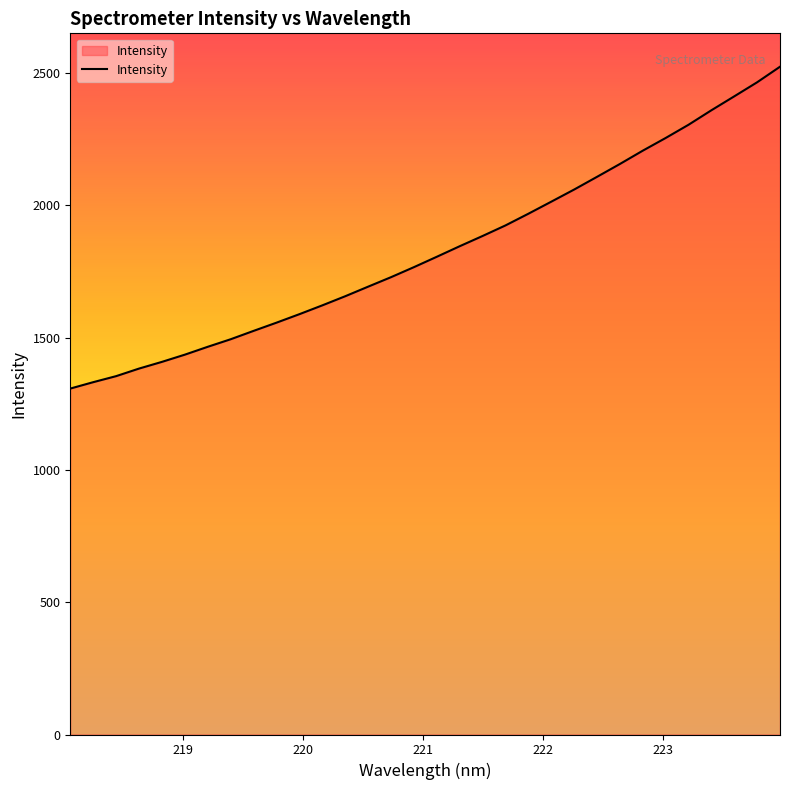

What is the maximum value shown in the chart?

2523.6